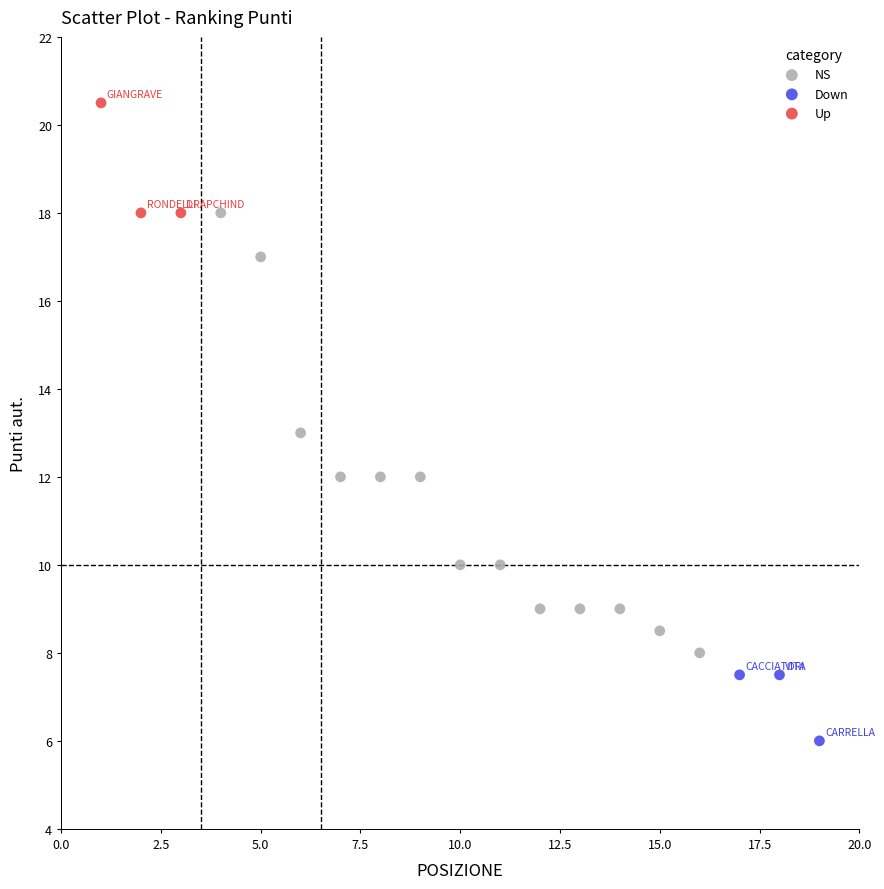

Which series has the largest Y range (max minus min)?

NS